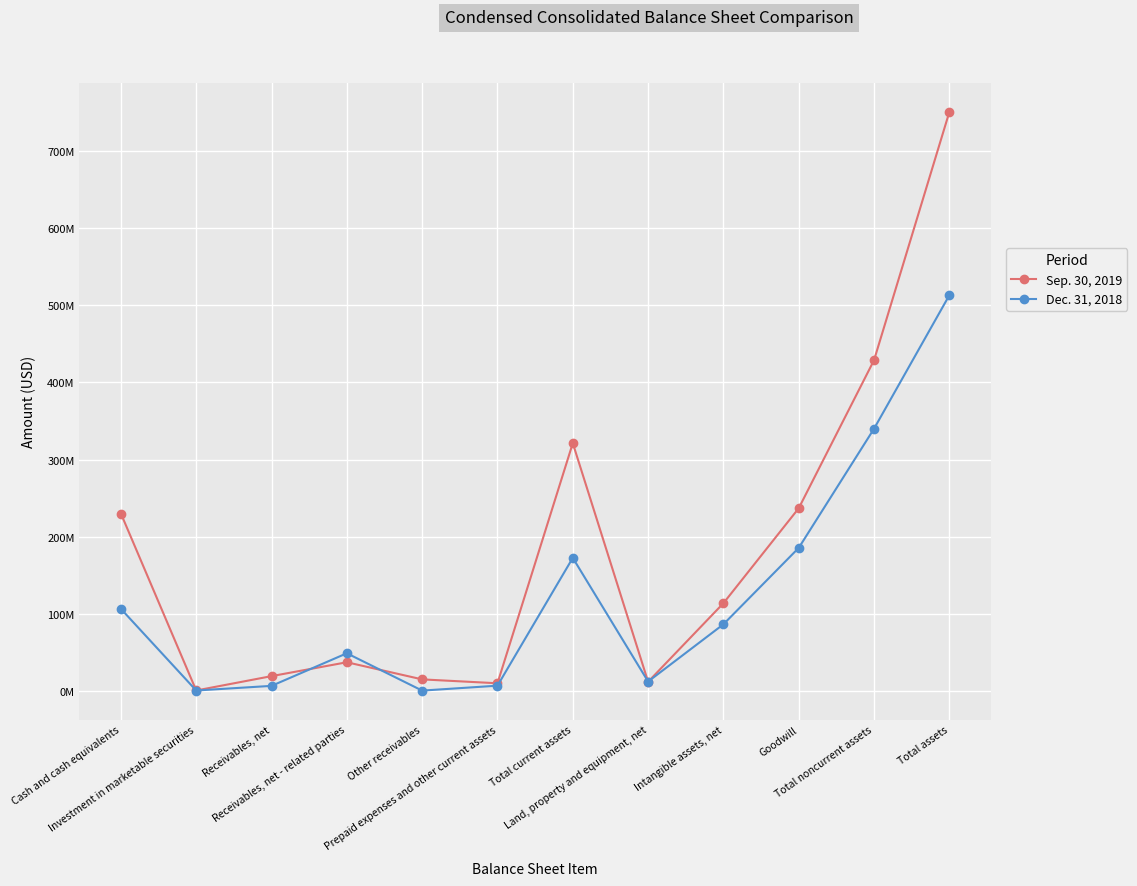

At Intangible assets, net, list the series in order from smallest to largest.

Dec. 31, 2018, Sep. 30, 2019